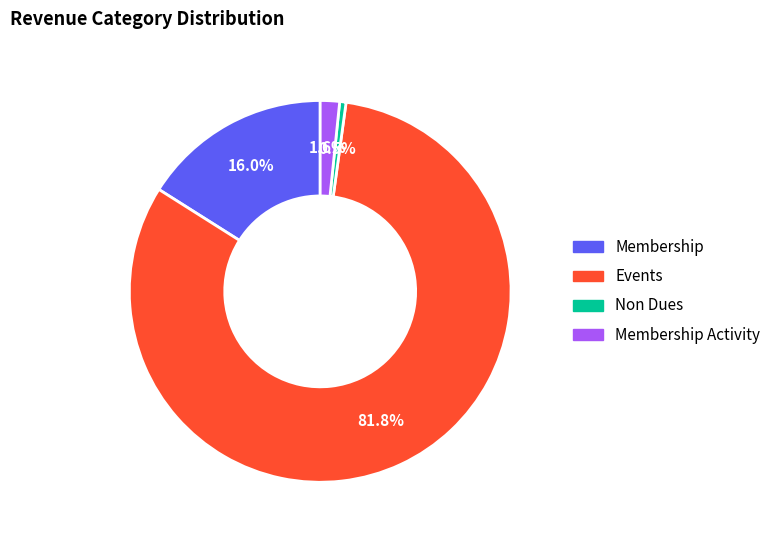

Combined, do Events and Non Dues account for over 50%?

Yes